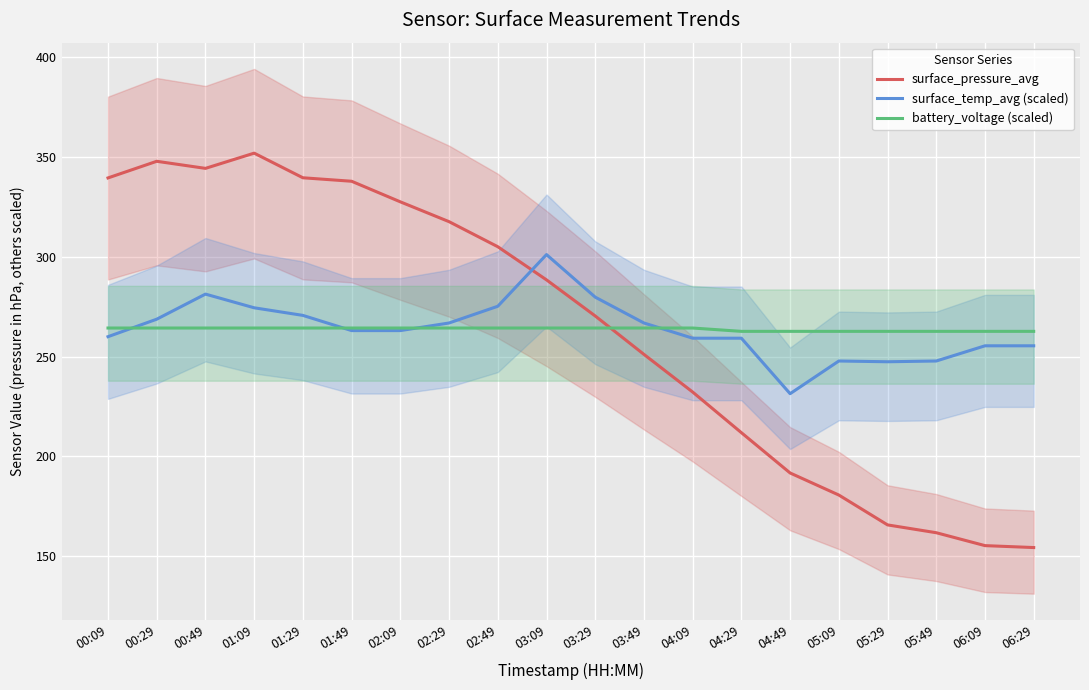

Where do surface_pressure_avg and surface_temp_avg (scaled) first cross each other?

02:49 and 03:09